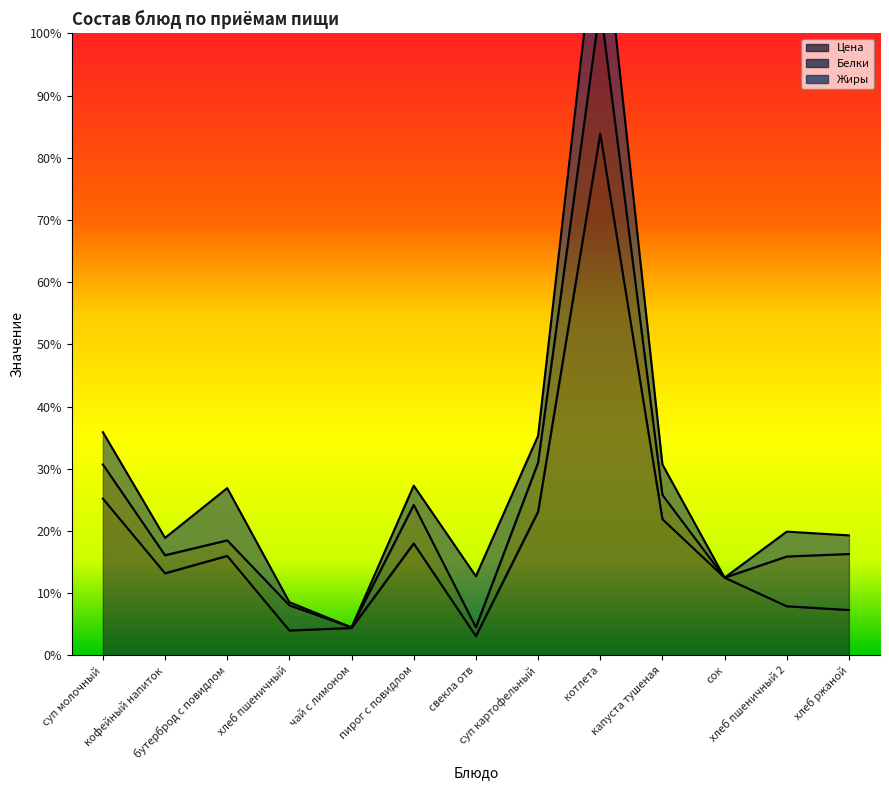

What is the label of the 7th point from the left?

свекла отв